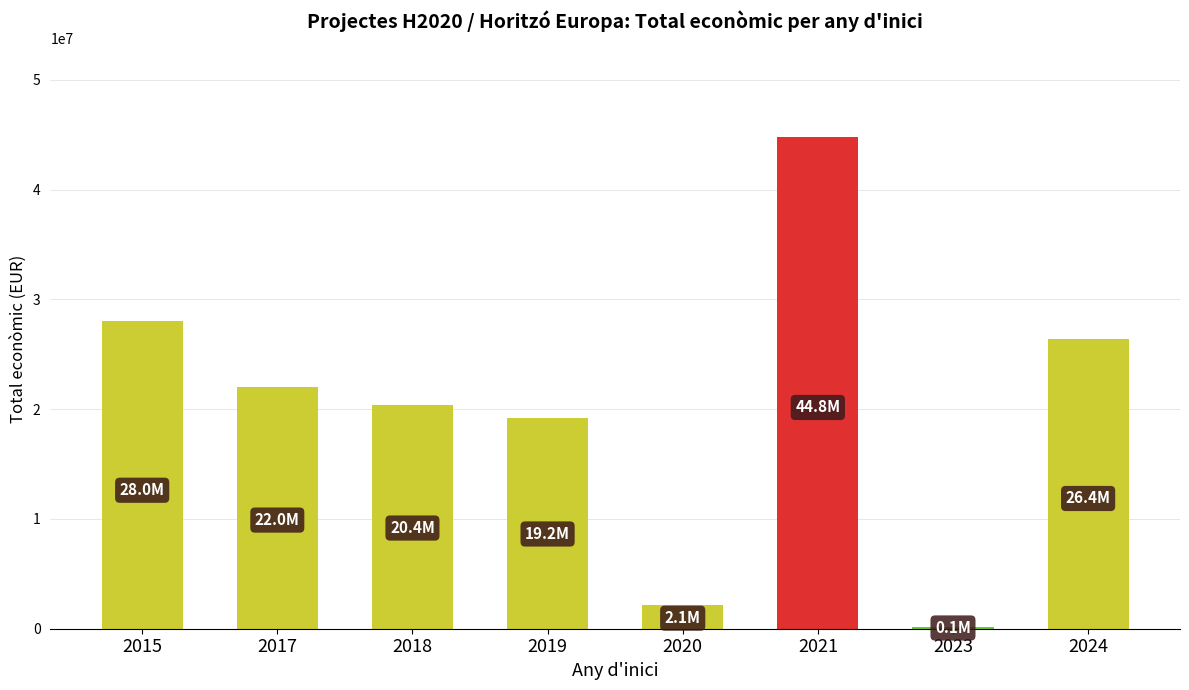

What is the sum of the values at 2019 and 2024?

45549552